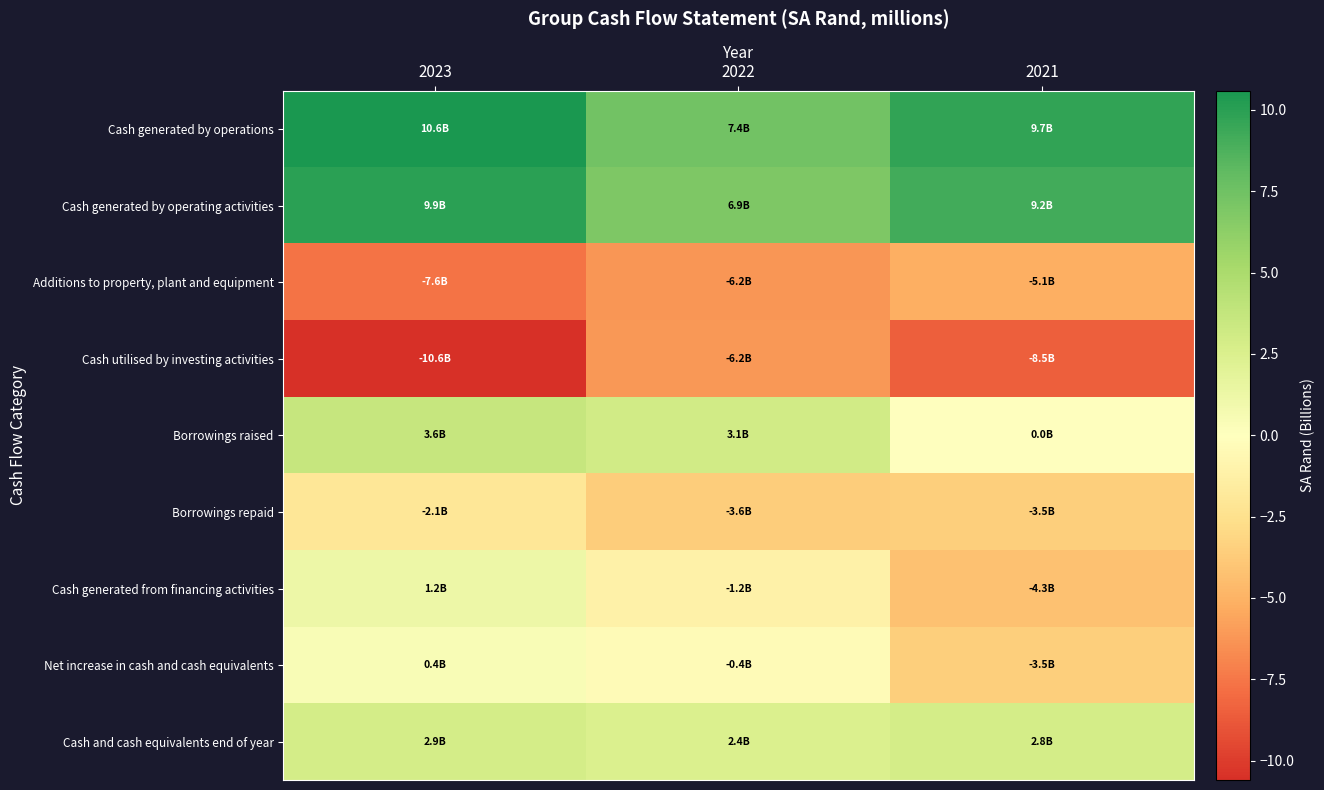

What is the spread (max minus min) of values at 2022?

13.6